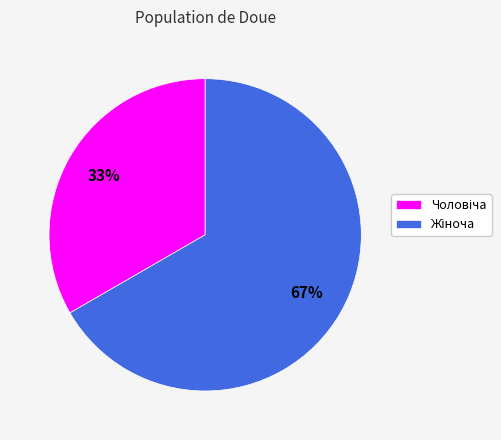

To the nearest percent, what is the average slice percentage?

50%